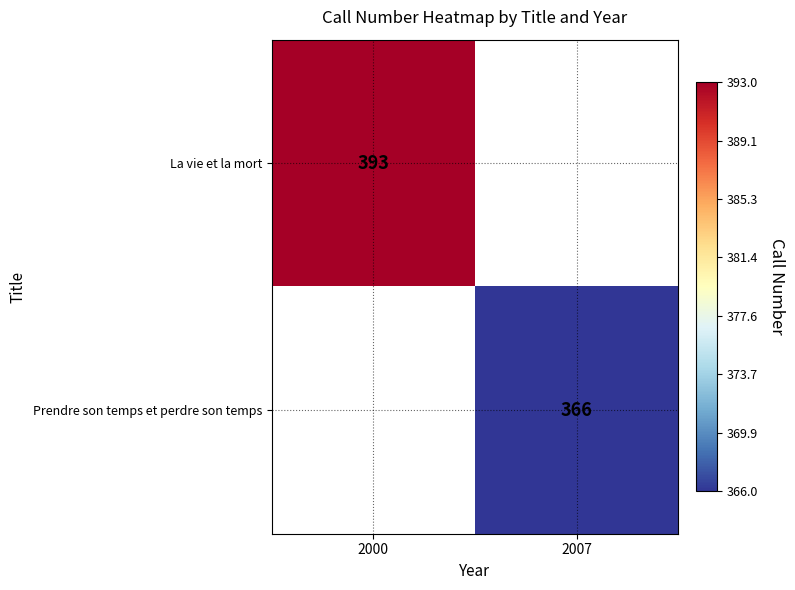

The La vie et la mort series shows 393 at 2000. True or false?

True